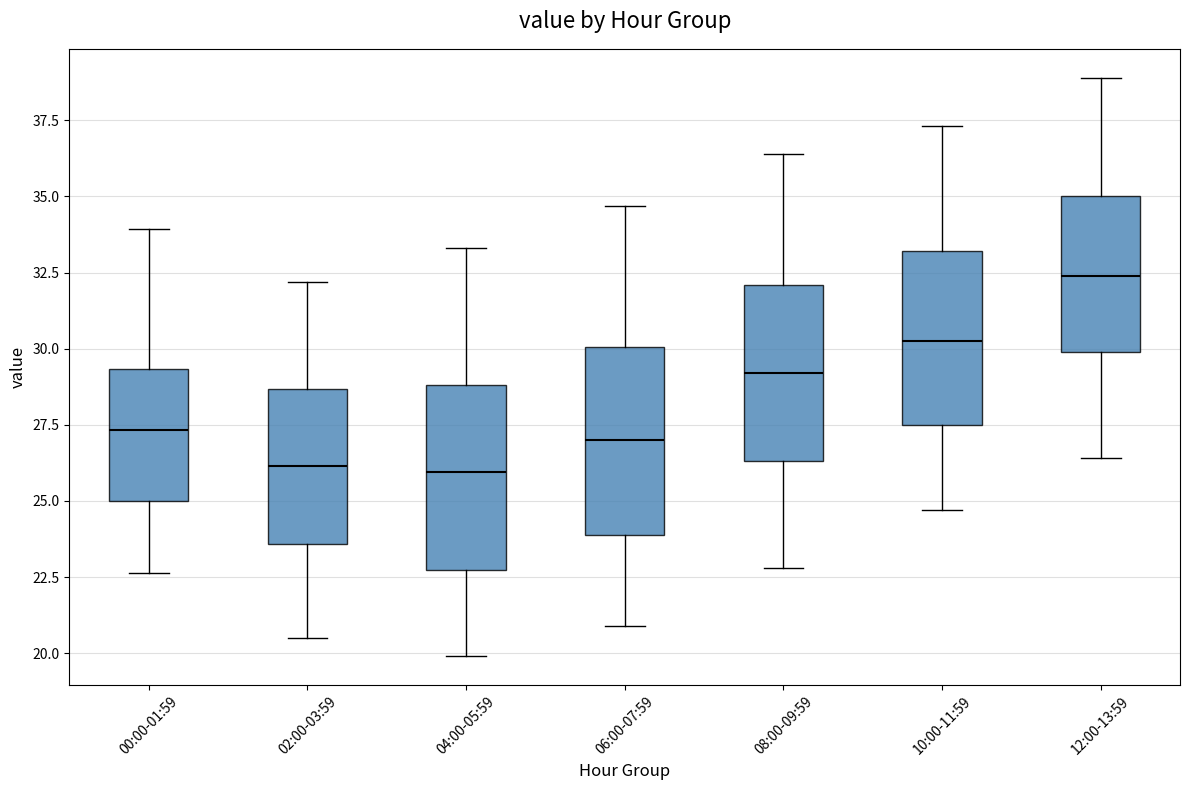

Reading left to right, transcribe this box plot: for each box, give where its median line is, the range the box spans, and where its two whiskers end, as read against the y-axis. The values are not printed on the chart, so give them approximately, as read against the axis.

00:00-01:59: median 27.5, box 25.0 to 29.5, whiskers 22.5 to 34.0
02:00-03:59: median 26.0, box 23.5 to 28.5, whiskers 20.5 to 32.0
04:00-05:59: median 26.0, box 22.5 to 29.0, whiskers 20.0 to 33.5
06:00-07:59: median 27.0, box 24.0 to 30.0, whiskers 21.0 to 34.5
08:00-09:59: median 29.0, box 26.5 to 32.0, whiskers 23.0 to 36.5
10:00-11:59: median 30.5, box 27.5 to 33.0, whiskers 24.5 to 37.5
12:00-13:59: median 32.5, box 30.0 to 35.0, whiskers 26.5 to 39.0